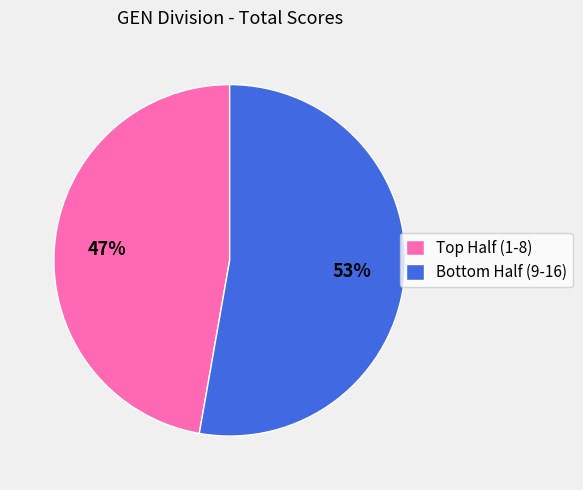

Count the number of slices in the pie.

2